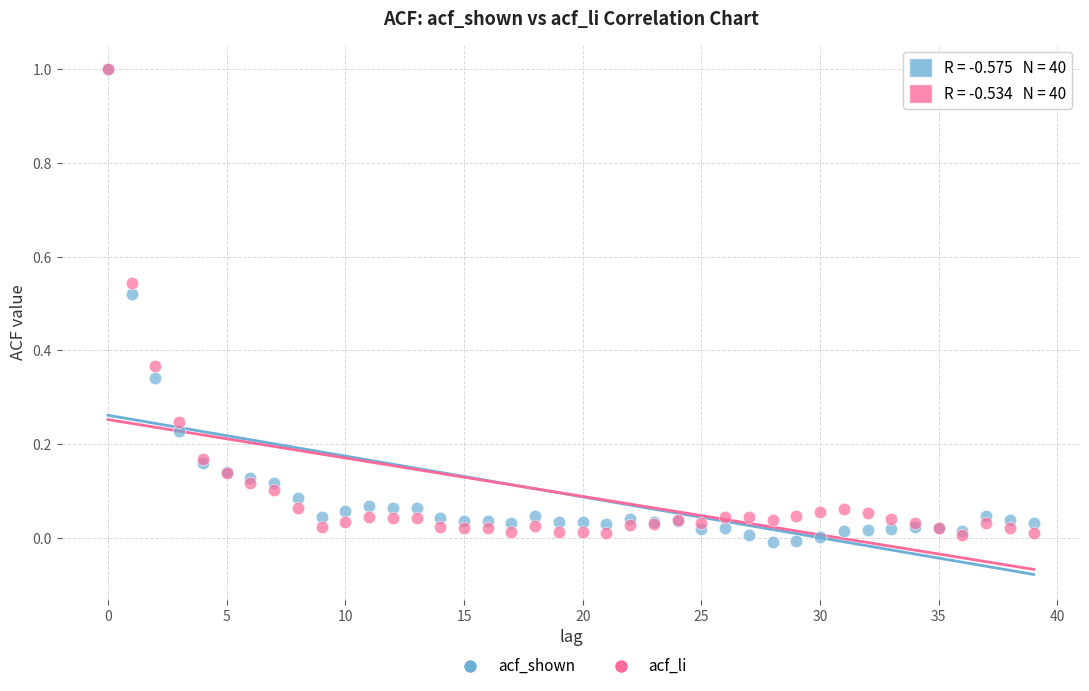

What are all the series names shown in the legend?

acf_shown, acf_li